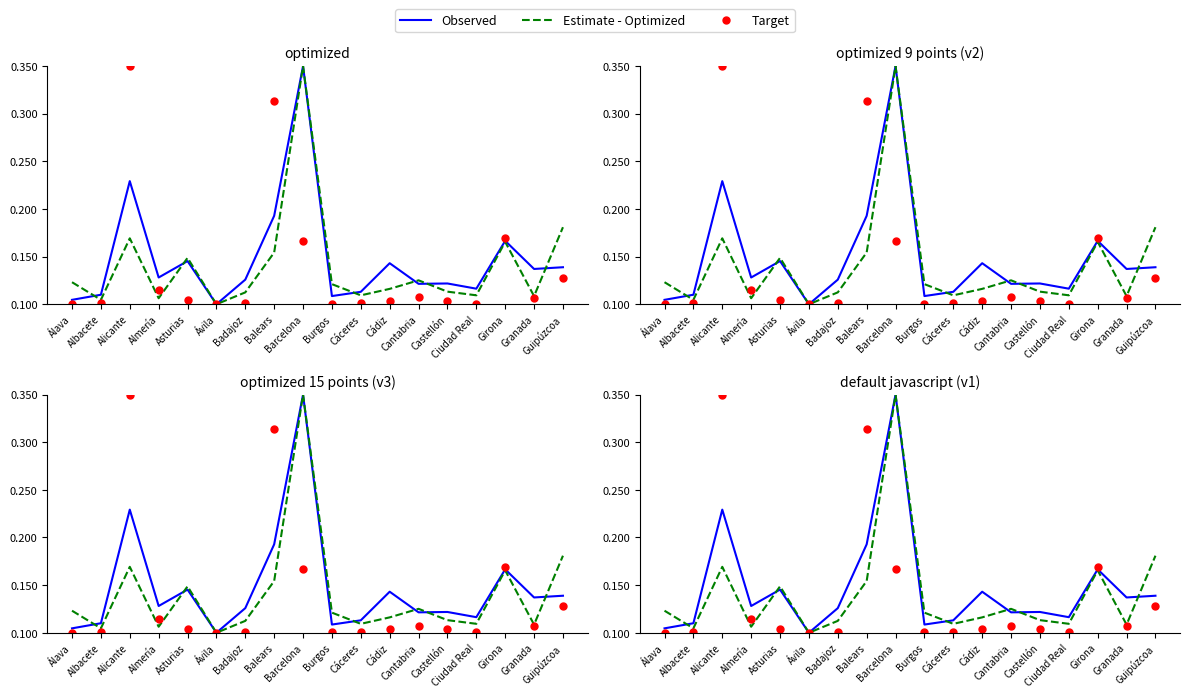

What is the difference between the second highest and second lowest values in the Observed series?

0.1